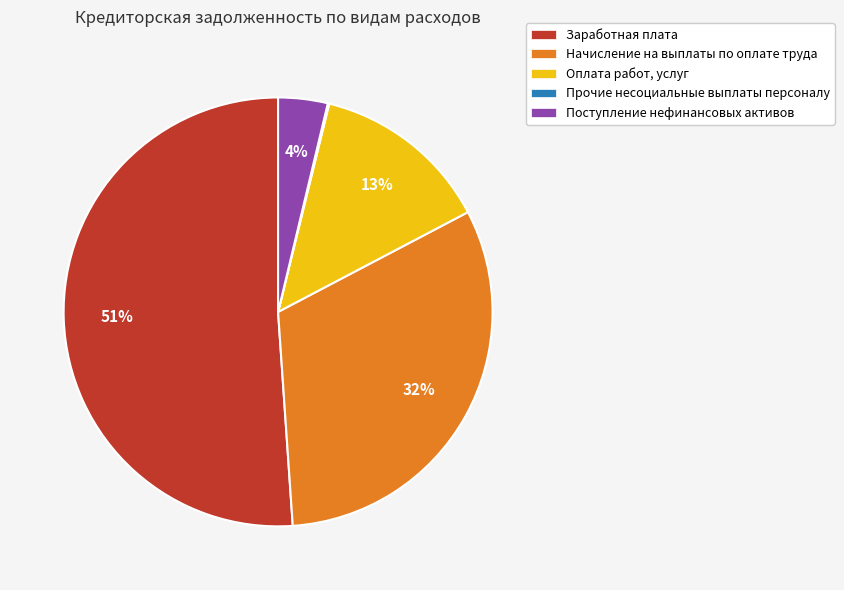

The Оплата работ, услуг slice represents 4% of the pie. True or false?

False